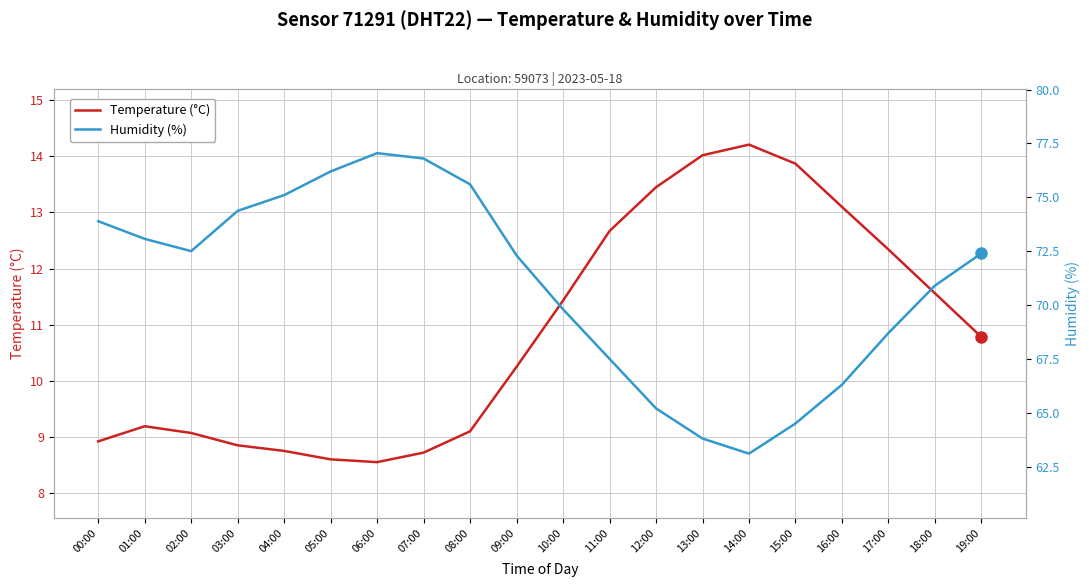

Count the number of categories in the chart.

20